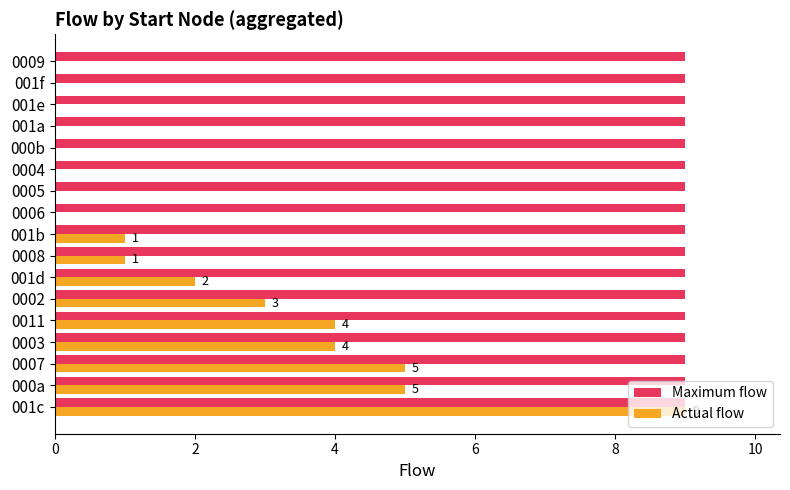

What is the sum of all Actual flow values?

34